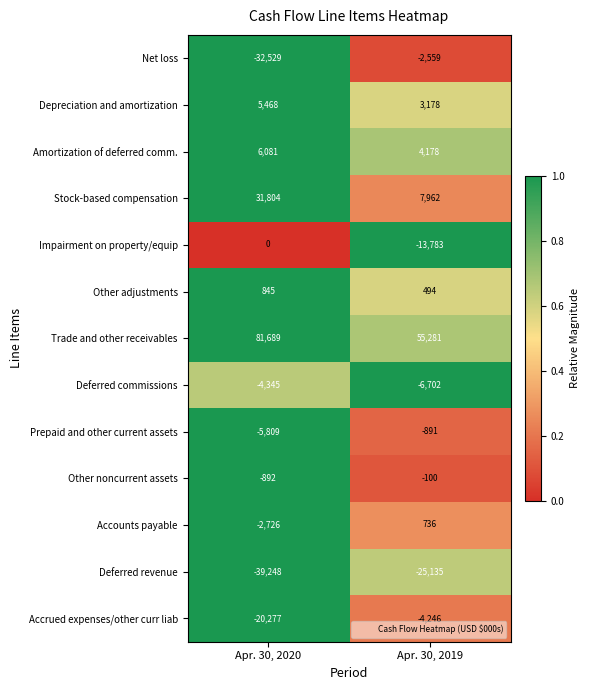

Reading left to right, list all the values displayed in this chart.

Net loss: Apr. 30, 2020=-32529	Apr. 30, 2019=-2559
Depreciation and amortization: Apr. 30, 2020=5468	Apr. 30, 2019=3178
Amortization of deferred comm.: Apr. 30, 2020=6081	Apr. 30, 2019=4178
Stock-based compensation: Apr. 30, 2020=31804	Apr. 30, 2019=7962
Impairment on property/equip: Apr. 30, 2020=0	Apr. 30, 2019=-13783
Other adjustments: Apr. 30, 2020=845	Apr. 30, 2019=494
Trade and other receivables: Apr. 30, 2020=81689	Apr. 30, 2019=55281
Deferred commissions: Apr. 30, 2020=-4345	Apr. 30, 2019=-6702
Prepaid and other current assets: Apr. 30, 2020=-5809	Apr. 30, 2019=-891
Other noncurrent assets: Apr. 30, 2020=-892	Apr. 30, 2019=-100
Accounts payable: Apr. 30, 2020=-2726	Apr. 30, 2019=736
Deferred revenue: Apr. 30, 2020=-39248	Apr. 30, 2019=-25135
Accrued expenses/other curr liab: Apr. 30, 2020=-20277	Apr. 30, 2019=-4246